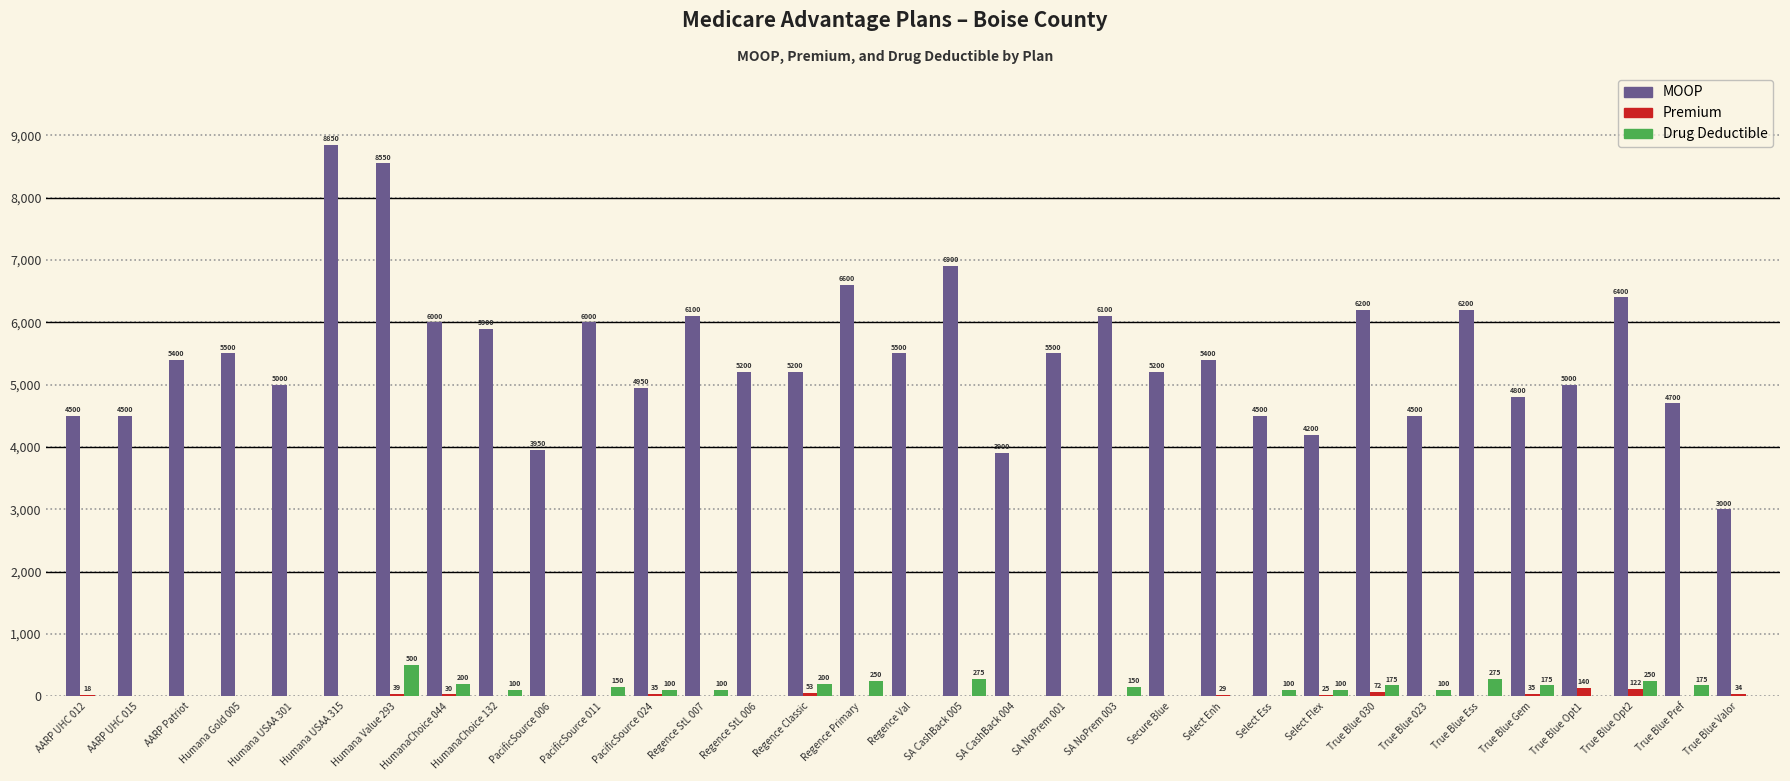

How many groups of bars are there?

33